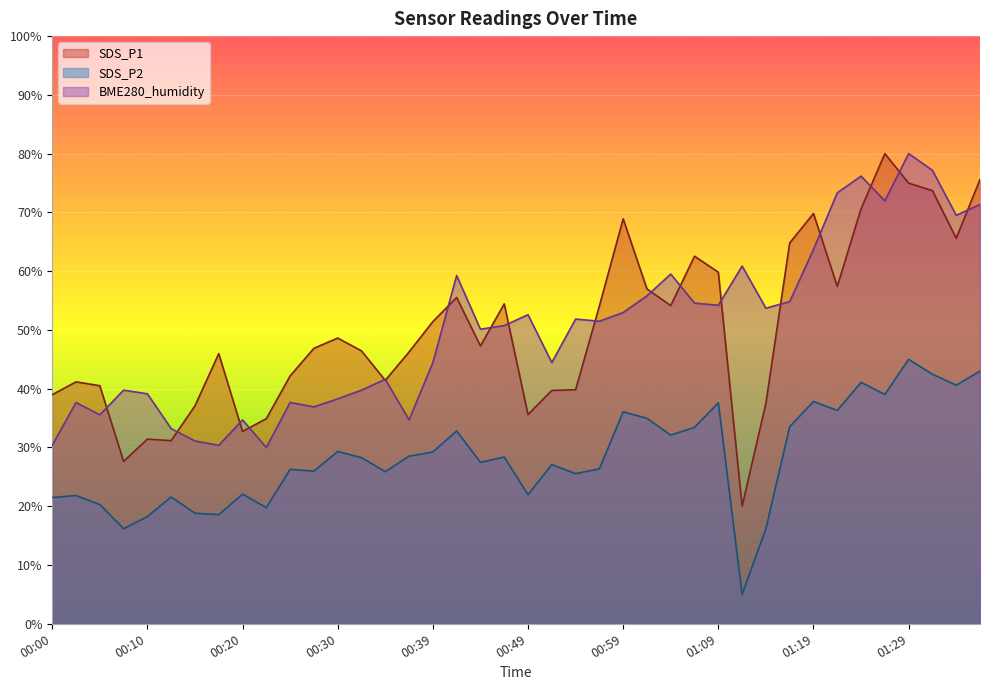

Does the chart display data point markers on the line(s)?

No